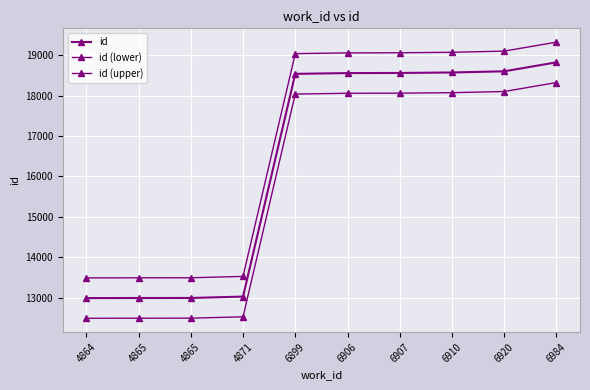

Reading left to right, extract all data points from this chart.

id: 12988	12990	12991	13025	18539	18558	18561	18573	18602	18824
id (lower): 12488	12490	12491	12525	18039	18058	18061	18073	18102	18324
id (upper): 13488	13490	13491	13525	19039	19058	19061	19073	19102	19324